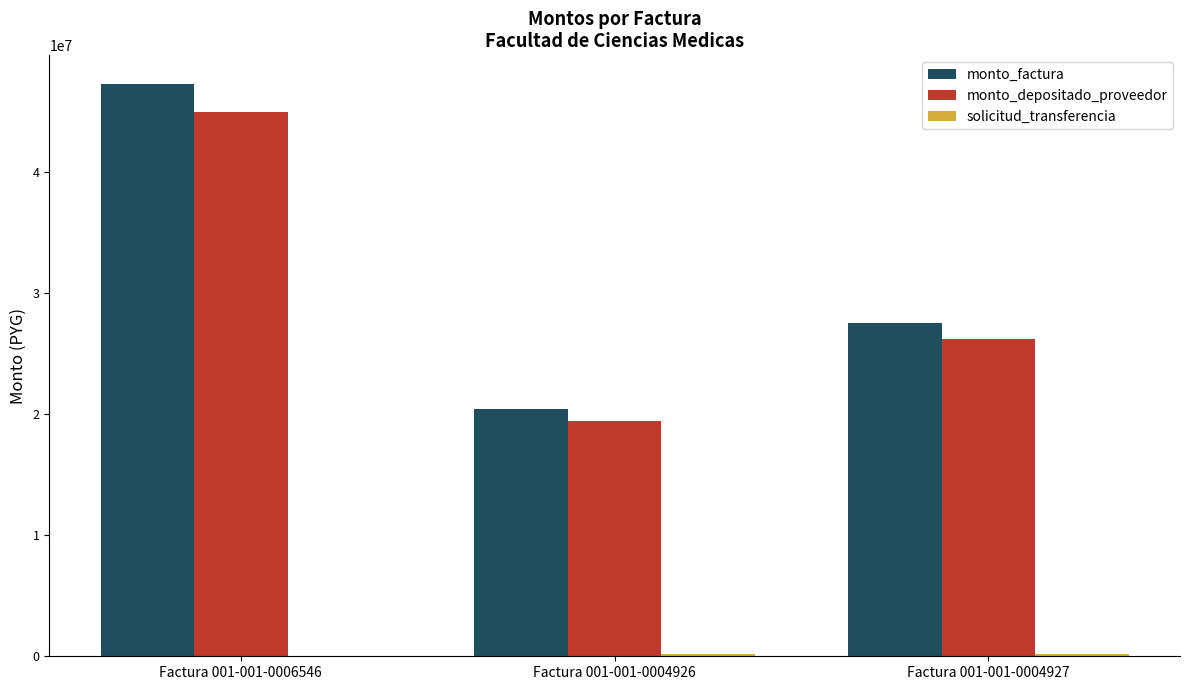

Where is monto_factura nearest to the value 33880000?

Factura 001-001-0004927